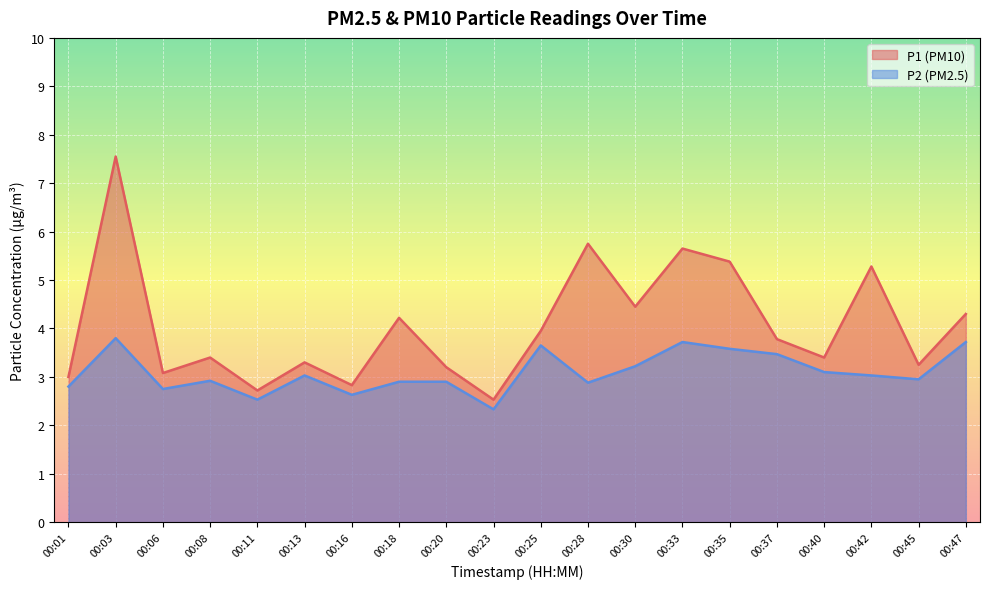

What is the value of the P2 point at the 5th from the left?

2.5